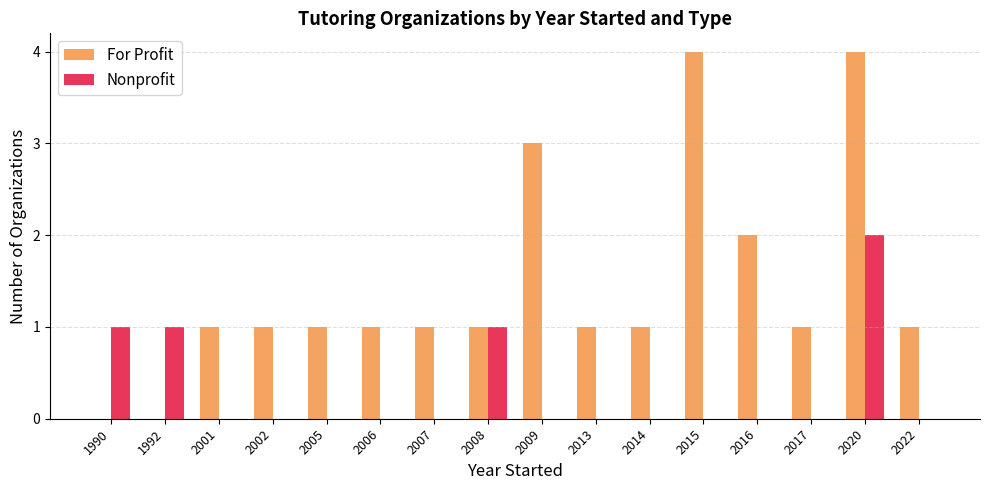

Reading right to left, extract all data points from this chart.

For Profit: 1	4	1	2	4	1	1	3	1	1	1	1	1	1	0	0
Nonprofit: 0	2	0	0	0	0	0	0	1	0	0	0	0	0	1	1